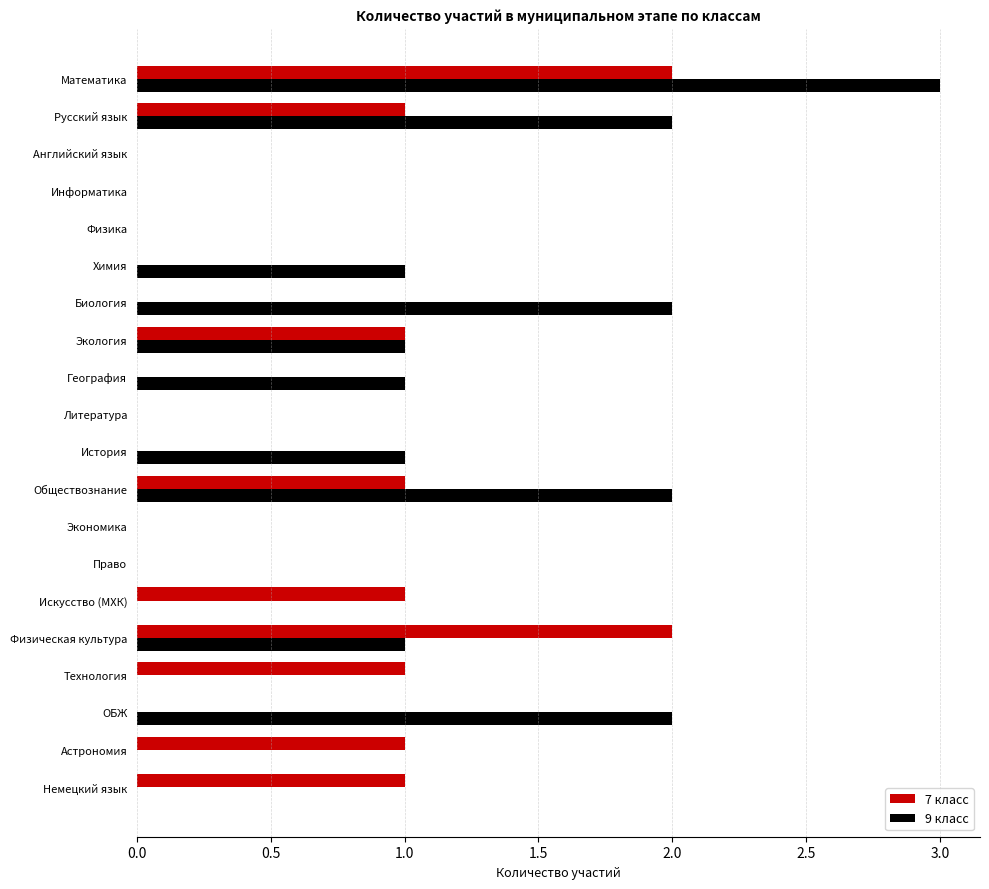

The 9 класс series shows 1 at Экология. True or false?

True